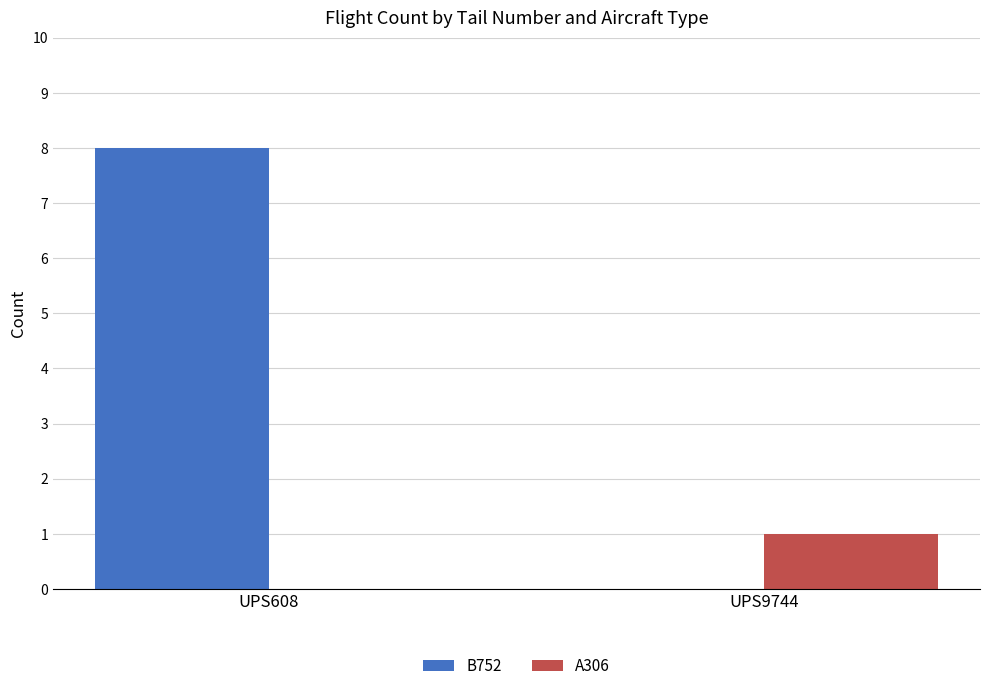

Is it true that A306 equals 0 at UPS608?

True